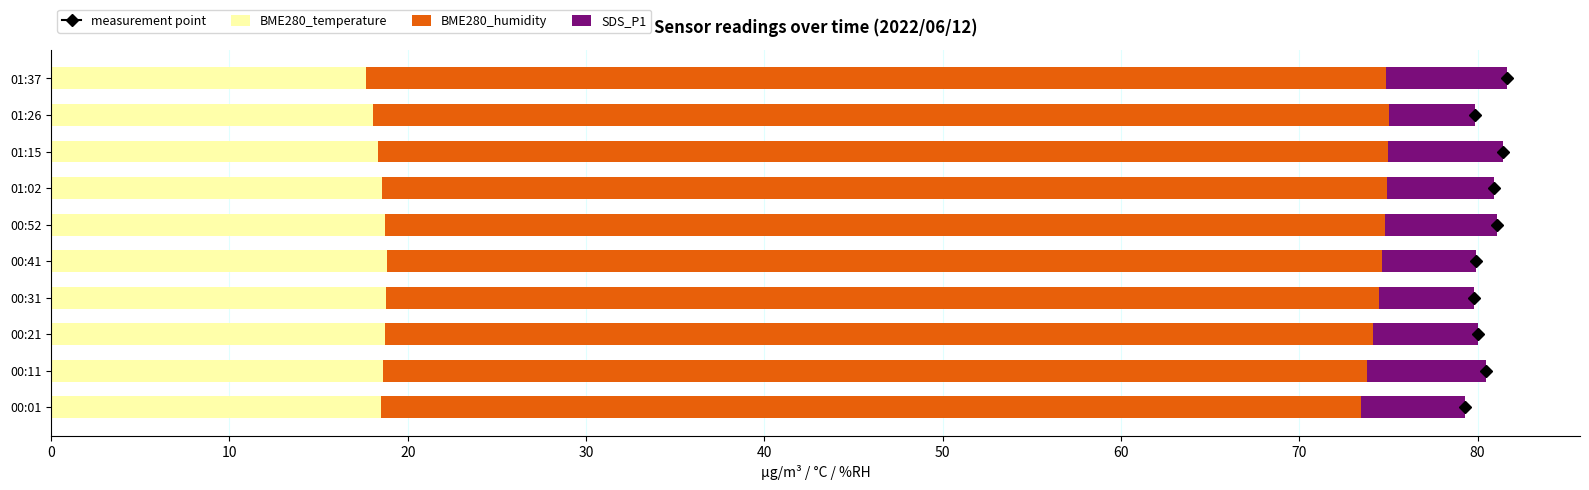

What is the minimum value for BME280_temperature?

17.7